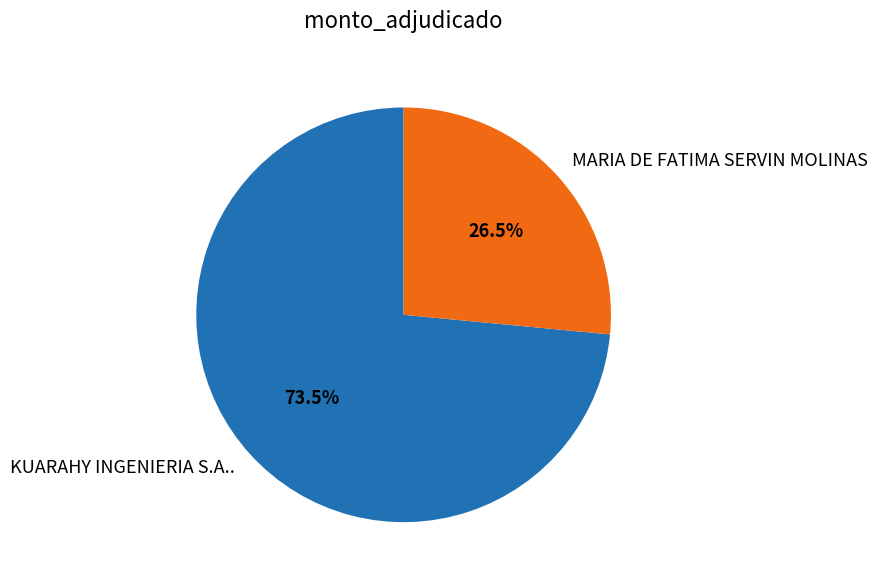

How many segments does this pie chart have?

2